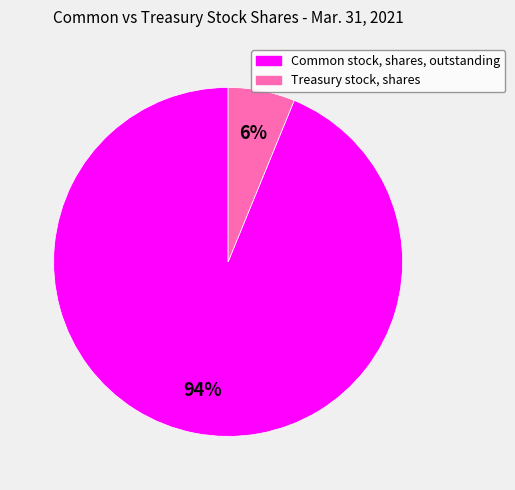

Which category accounts for the majority?

Common stock, shares, outstanding